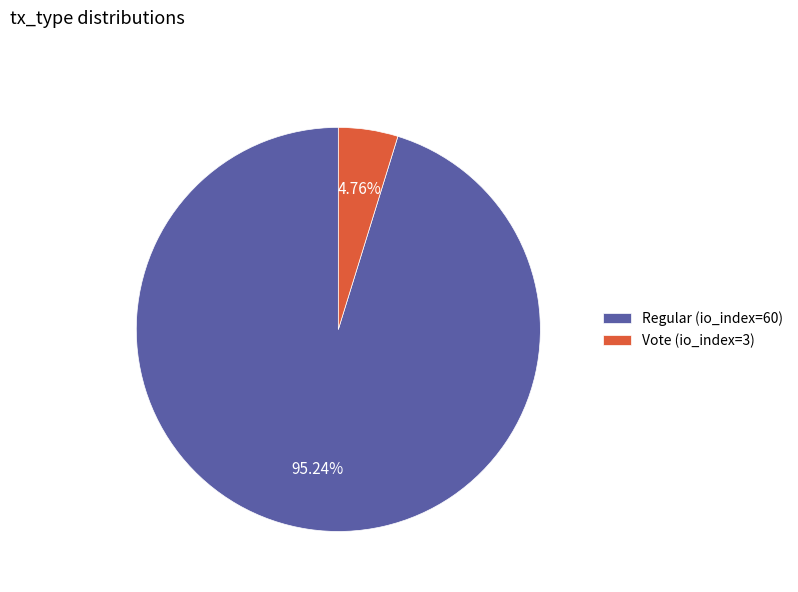

True or false: Regular (io_index=60) accounts for 95% of the total.

True